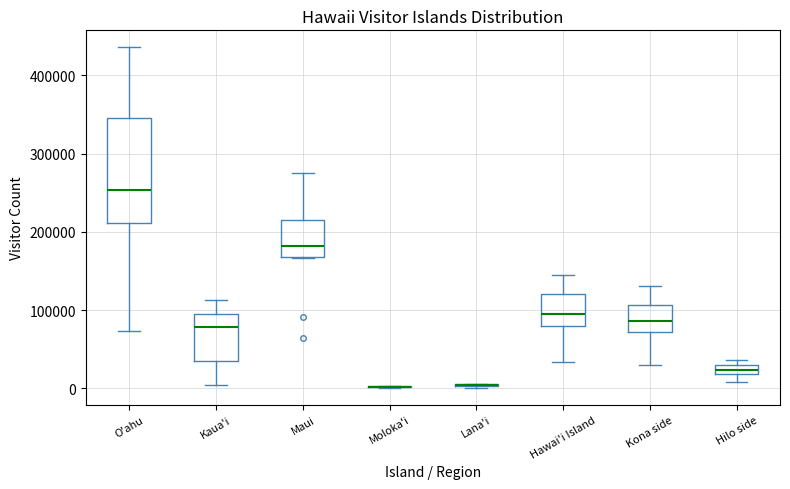

Which box is the tallest, from its lower edge to its upper edge?

O'ahu